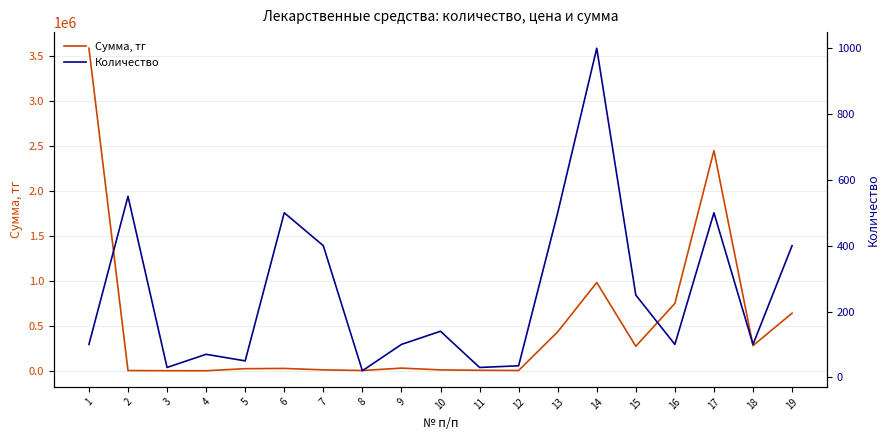

How many categories are shown in the chart?

19